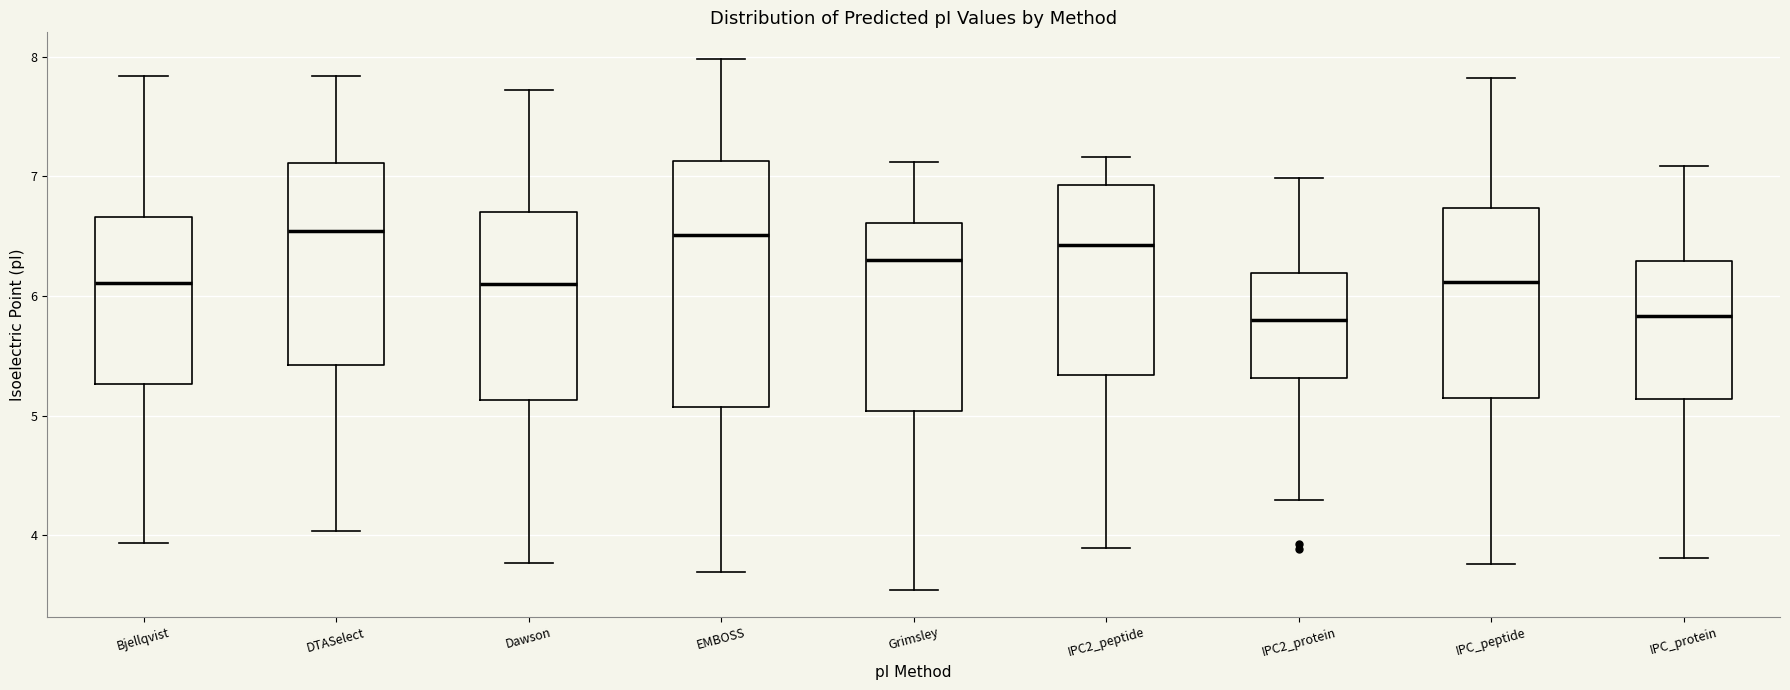

Where does the median line of the box for IPC2_peptide sit on the y-axis? The values are not printed on the chart, so give them approximately, as read against the axis.

6.4